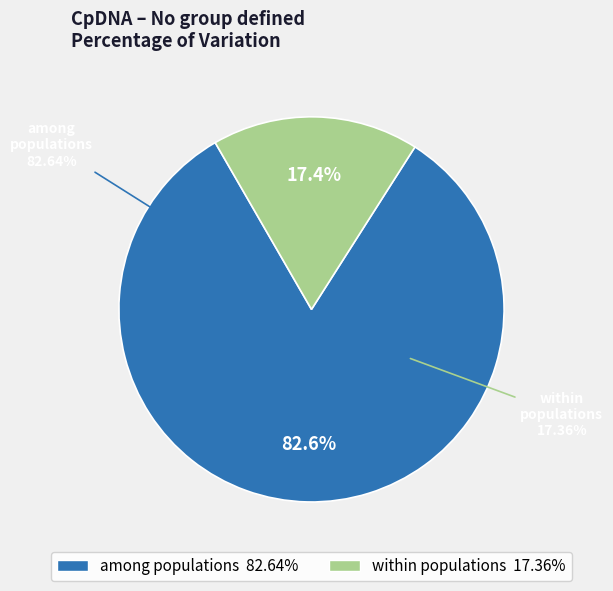

Which has a higher value, within populations or among populations?

among populations